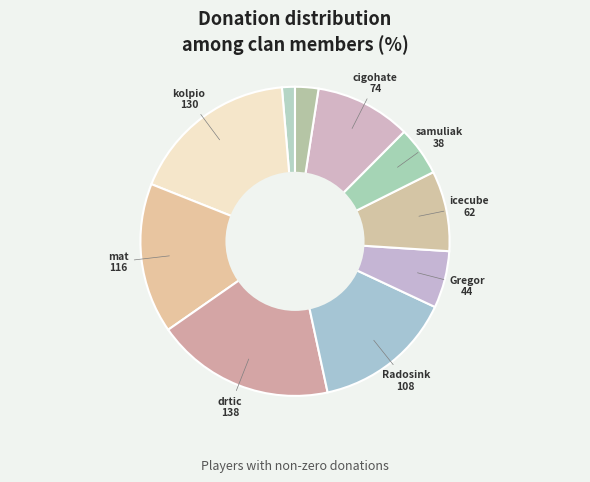

How many segments does this pie chart have?

10